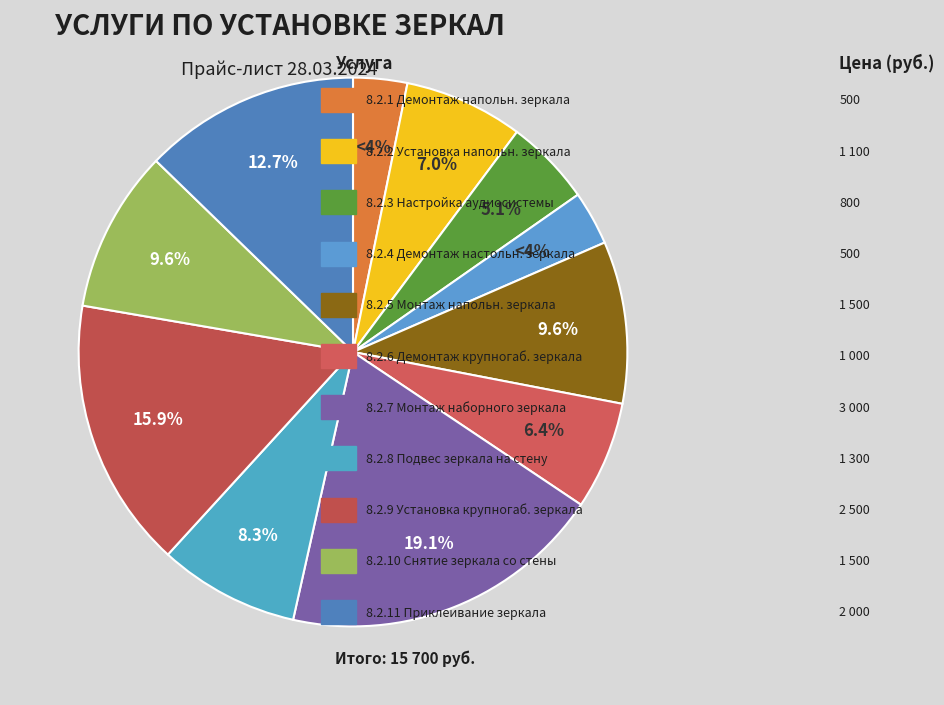

Combined, do 8.2.11 Приклеивание зеркала к стене and 8.2.7 Монтаж наборного зеркала account for over 50%?

No